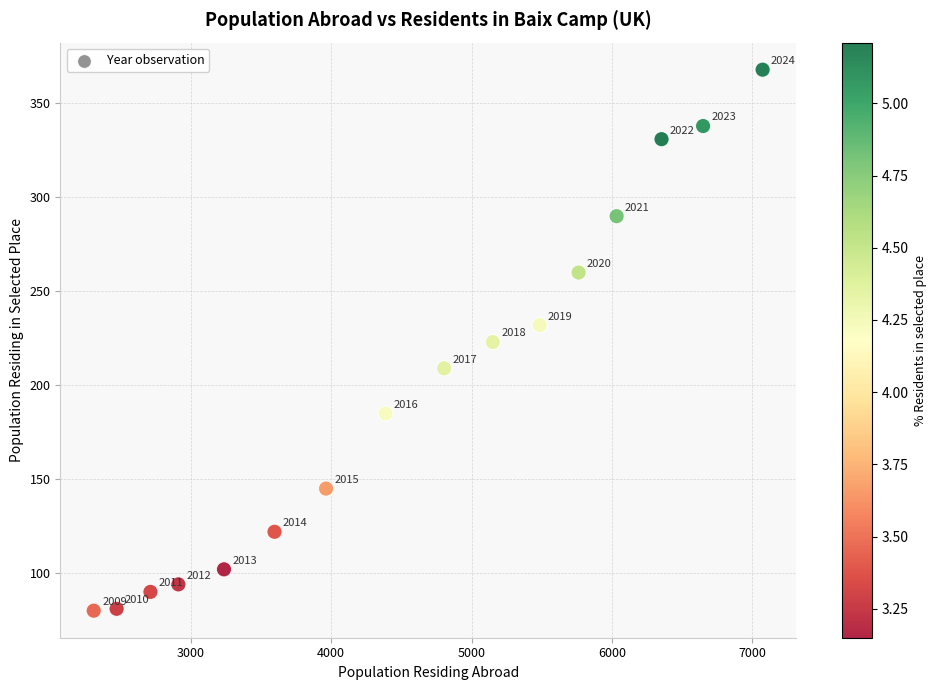

What is the range of Y values (max minus min)?

288